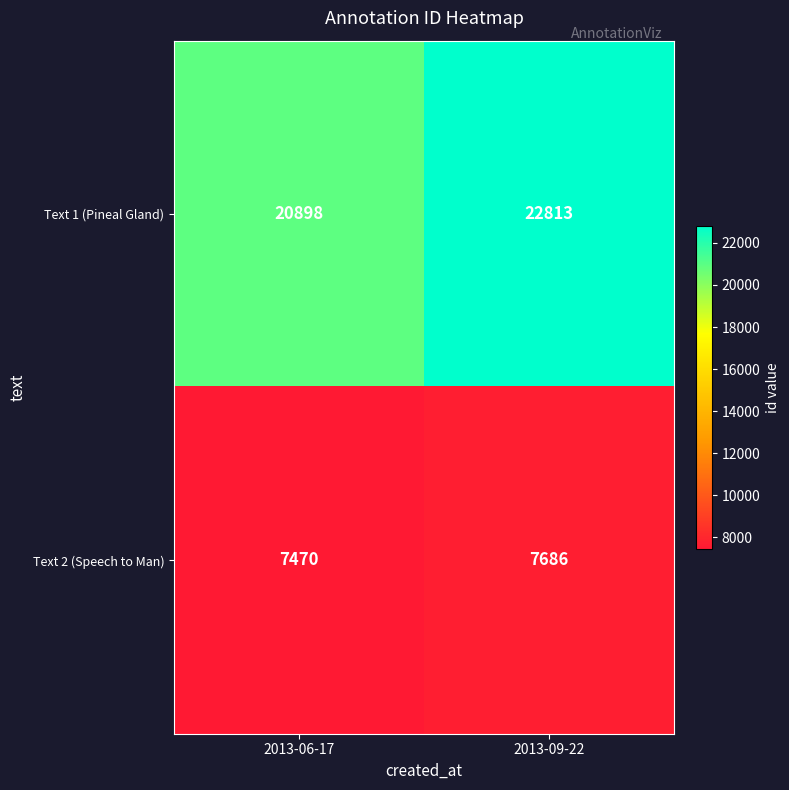

List the series in order of their peak value, highest first.

Text 1 (Pineal Gland), Text 2 (Speech to Man)